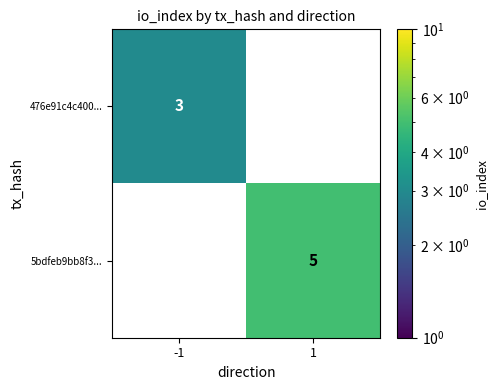

Rank the series by their maximum value, from highest to lowest.

5bdfeb9bb8f3..., 476e91c4c400...